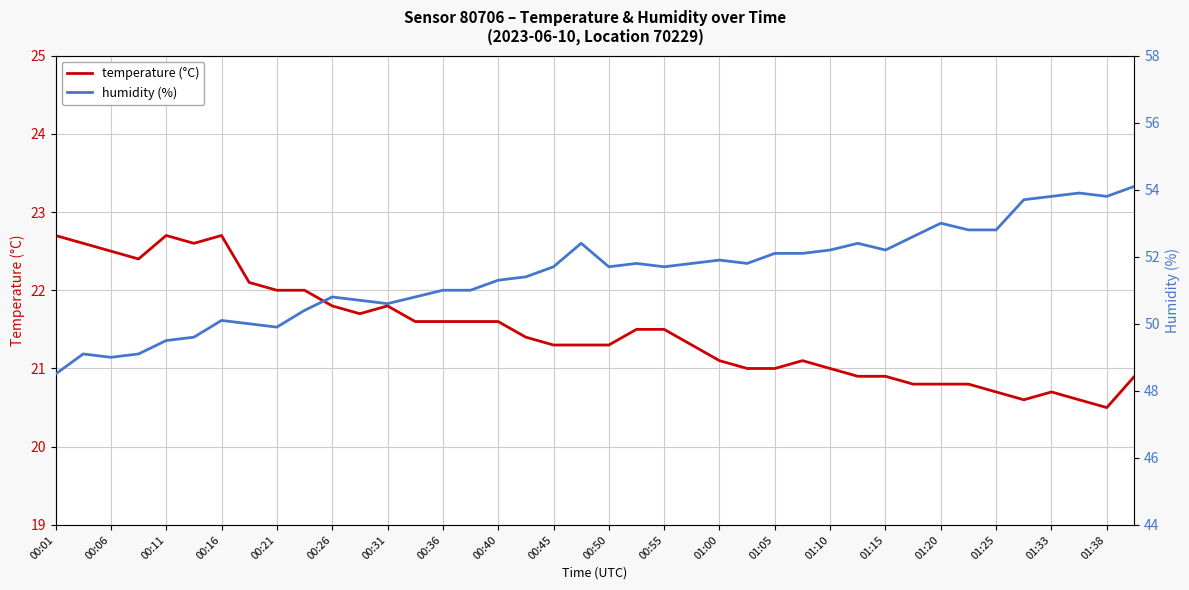

What is the sum of the temperature (°C) values at 00:26 and 00:31?

43.6